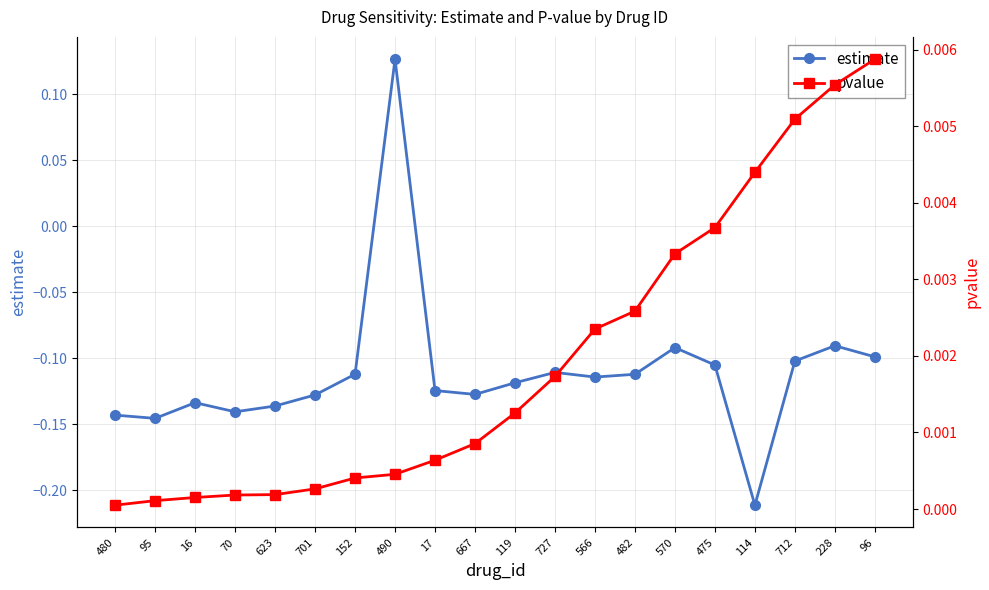

How many lines are shown in the chart?

2